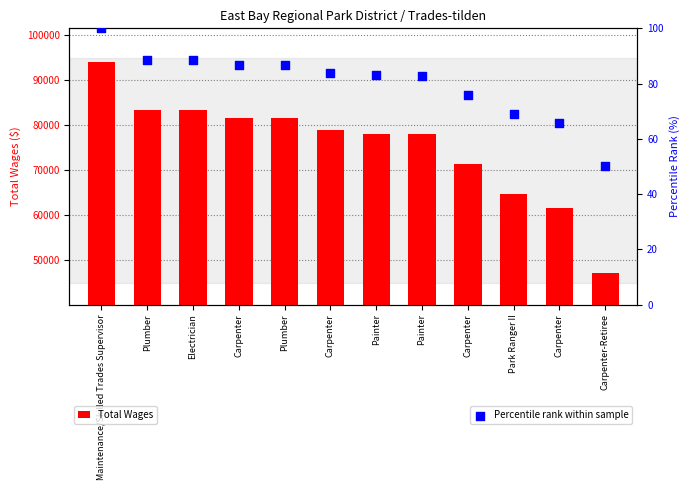

At how many categories does at least one series exceed 79303?

5